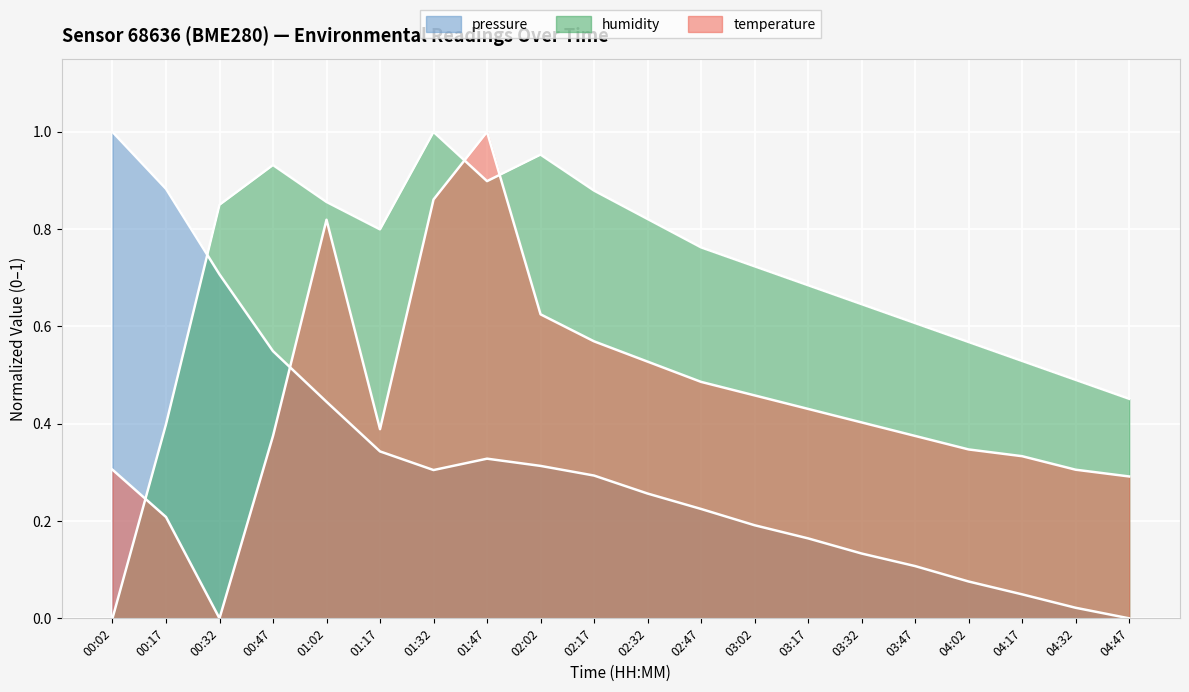

How many intersections are there between humidity and pressure?

1